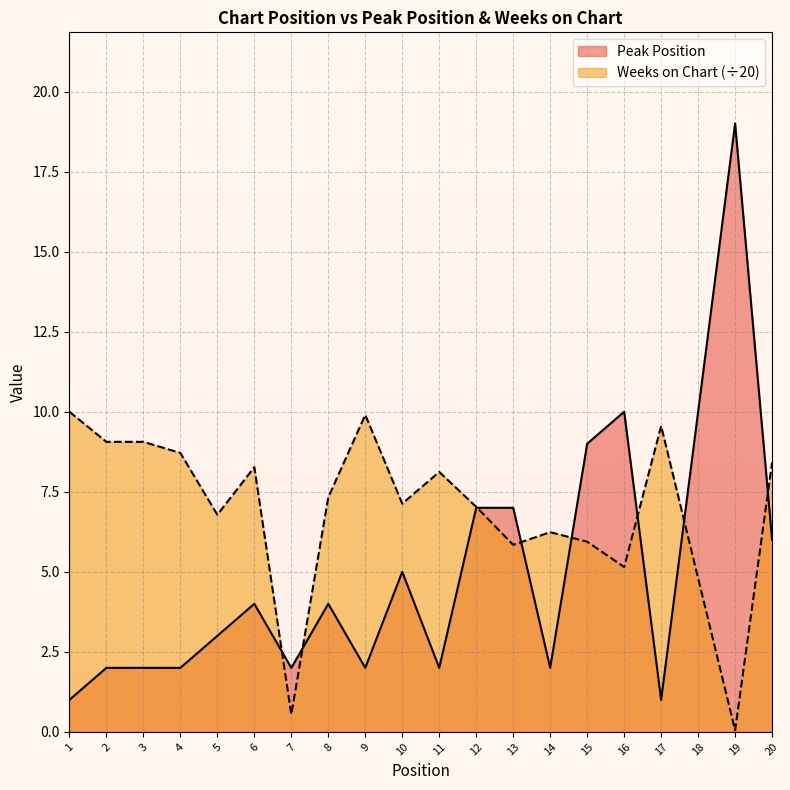

List the series in order of their overall mean, highest first.

Weeks on Chart (÷20), Peak Position